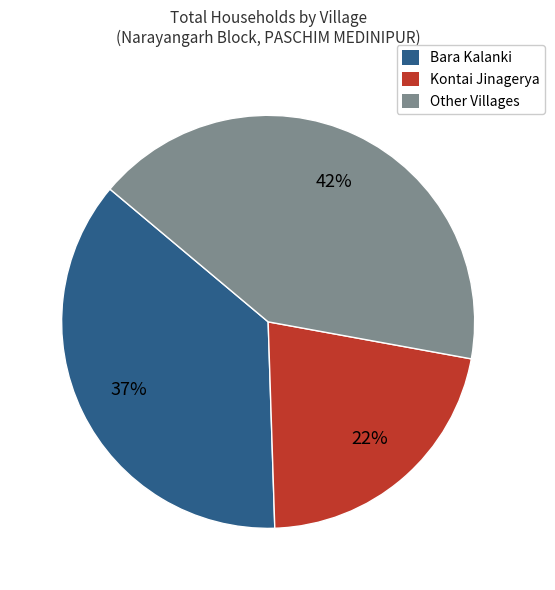

To the nearest percent, what is the average slice percentage?

33%